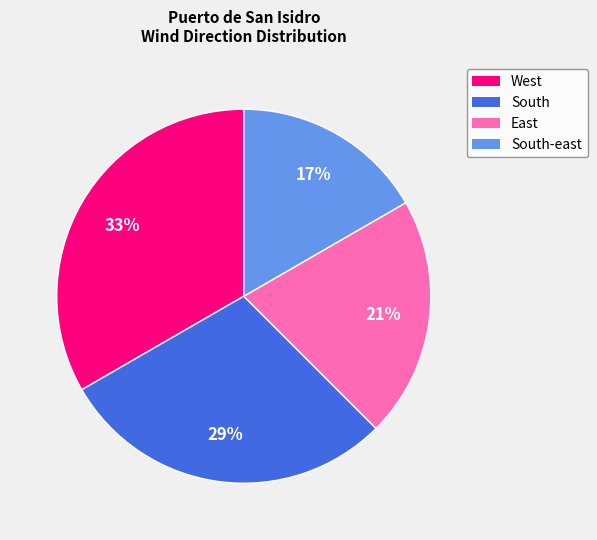

Does any single category account for the majority?

No